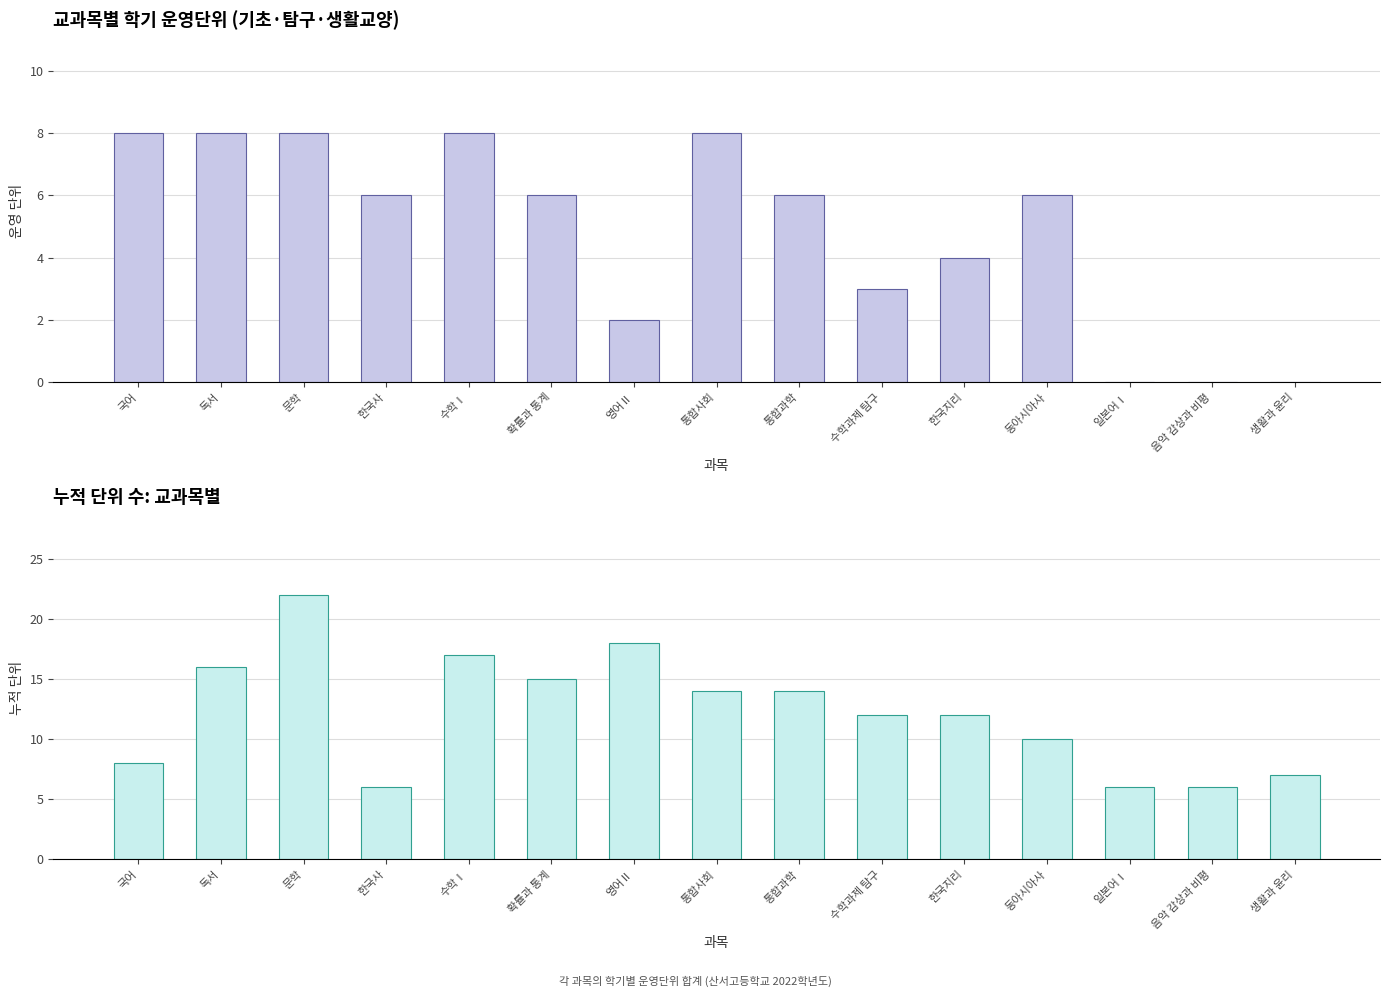

What is the label of the 8th bar from the left?

통합사회